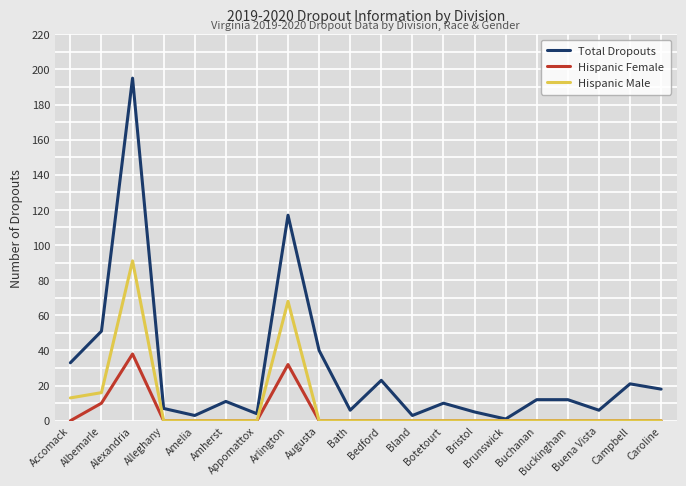

Does the chart display data point markers on the line(s)?

No